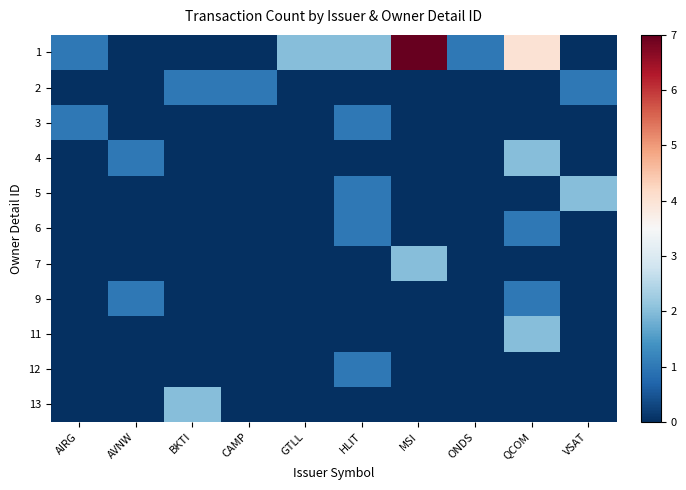

Rank the series by their maximum value, from lowest to highest.

2, 3, 6, 9, 12, 4, 5, 7, 11, 13, 1